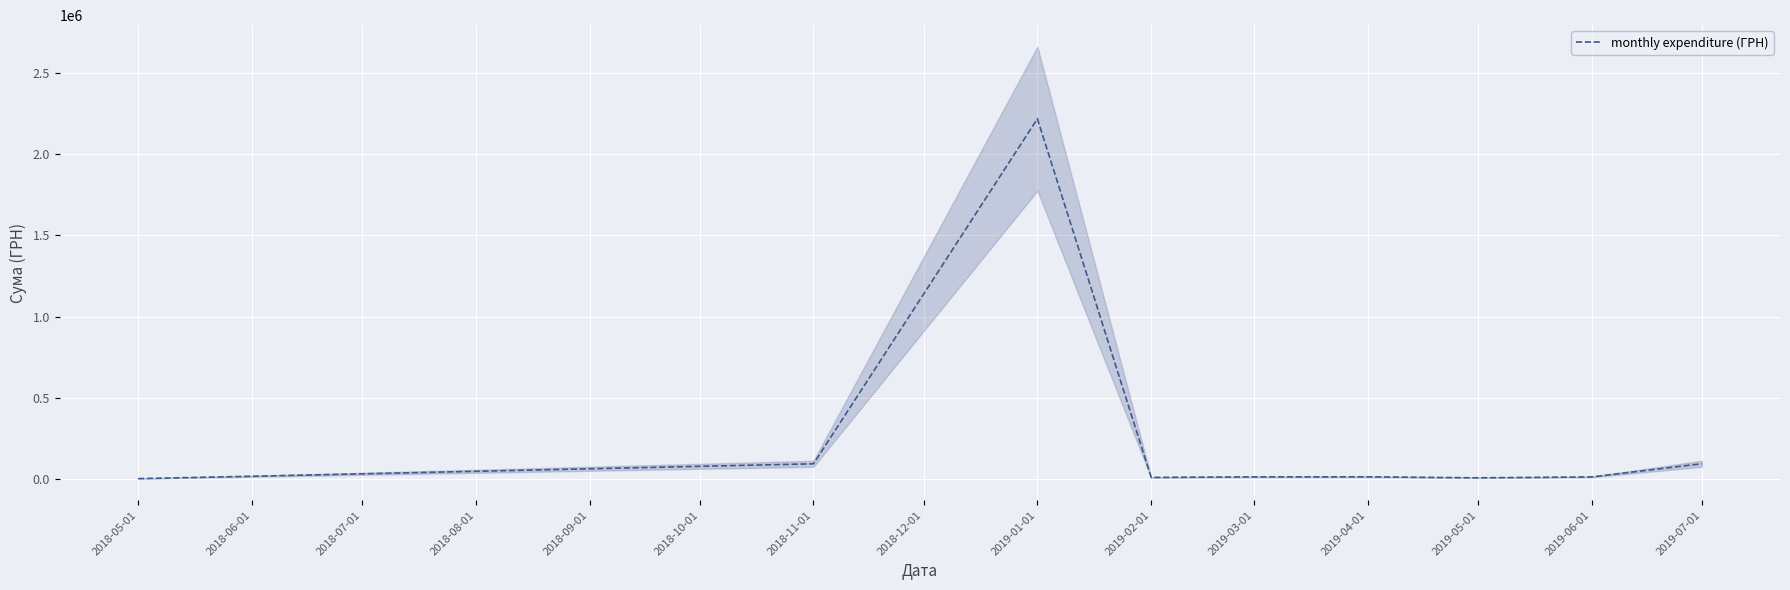

How many data points are less than 12262?

5